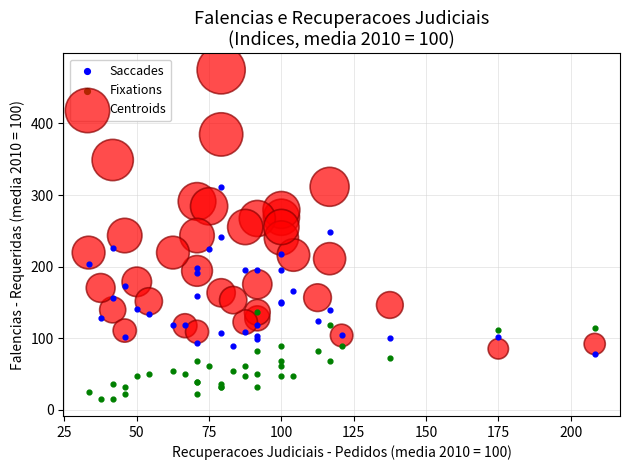

Which series reaches the minimum Y coordinate?

Fixations